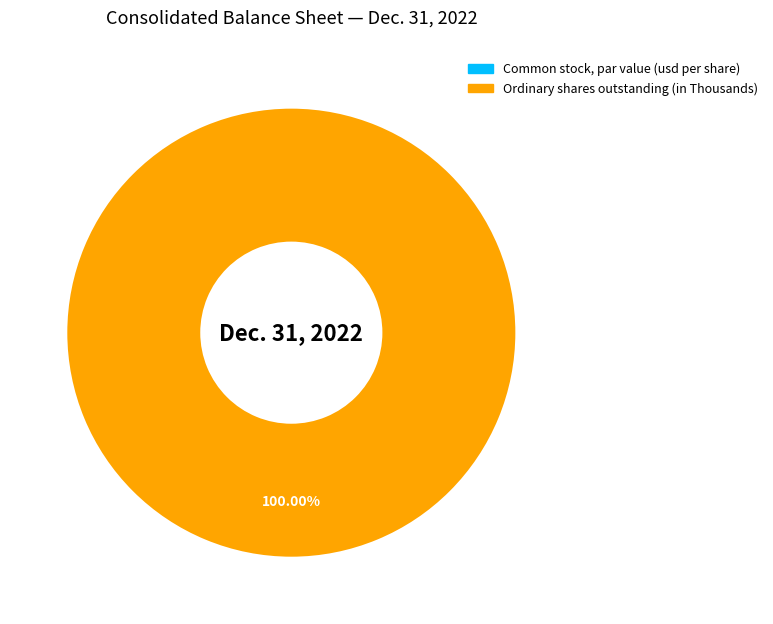

To the nearest percent, what portion does Ordinary shares outstanding represent?

100%